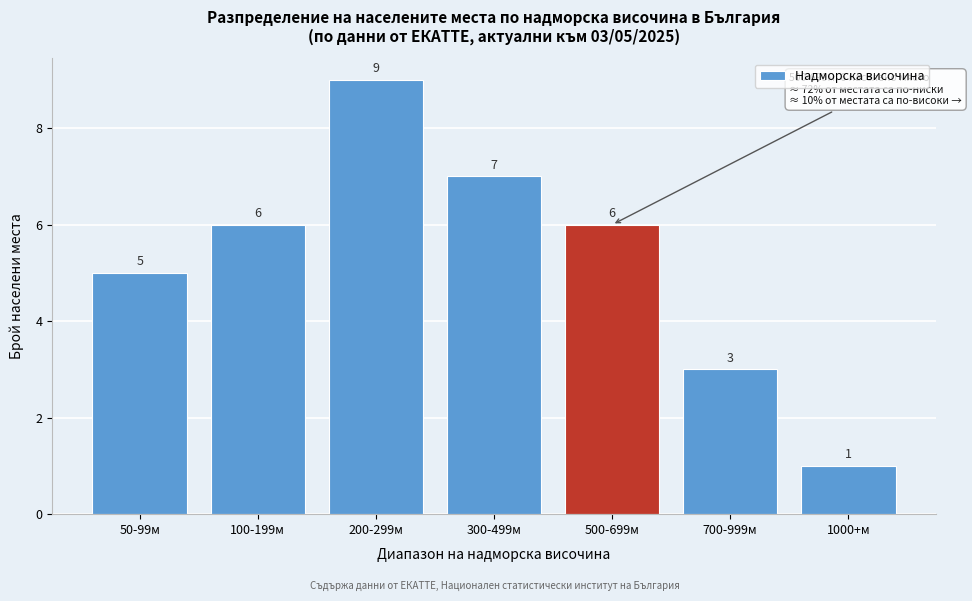

Reading left to right, what are all the values shown in this chart?

50-99м=5	100-199м=6	200-299м=9	300-499м=7	500-699м=6	700-999м=3	1000+м=1